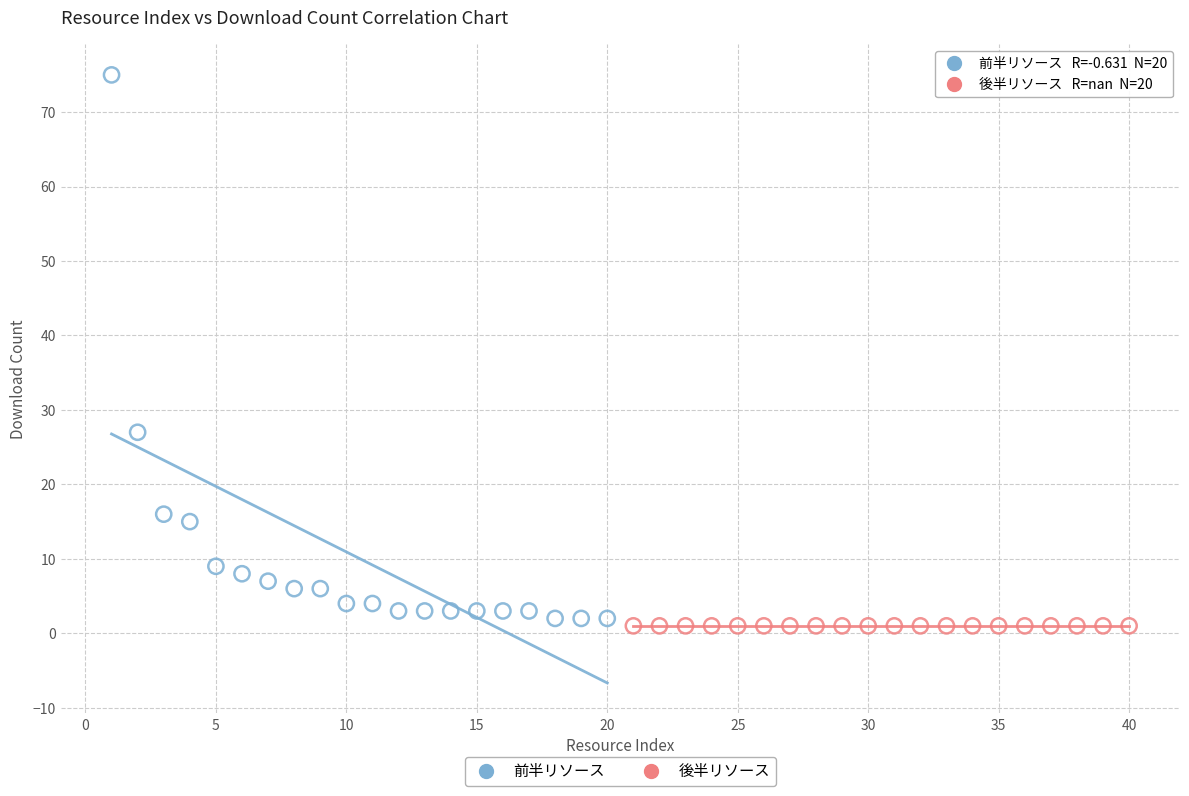

What are all the series names shown in the legend?

前半リソース, 後半リソース